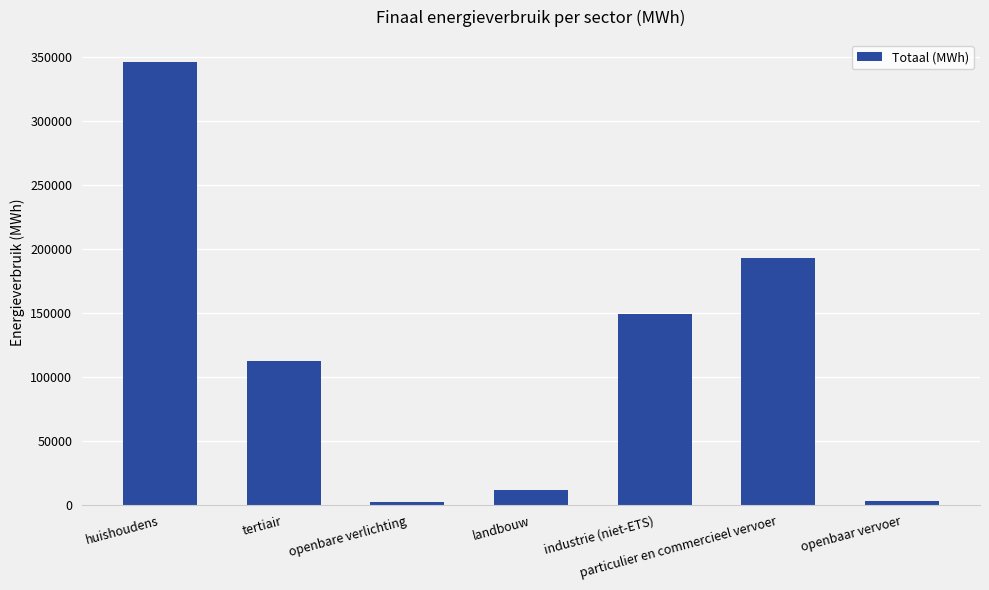

What is the average value?

116900.6